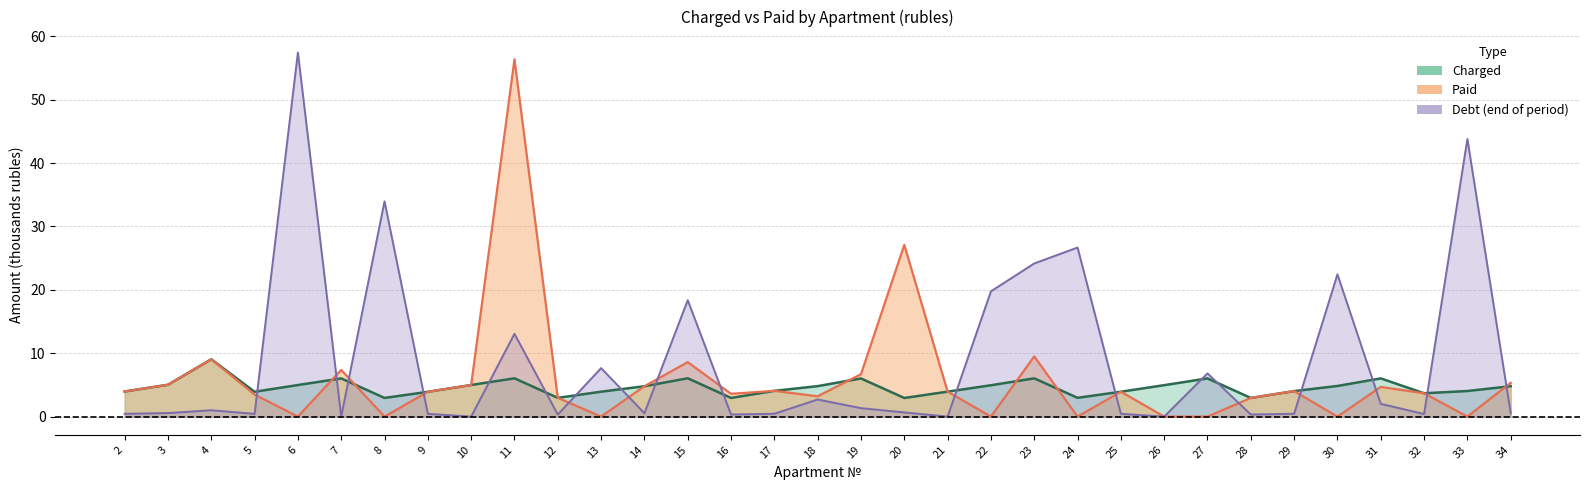

How many distinct data groups are displayed?

3